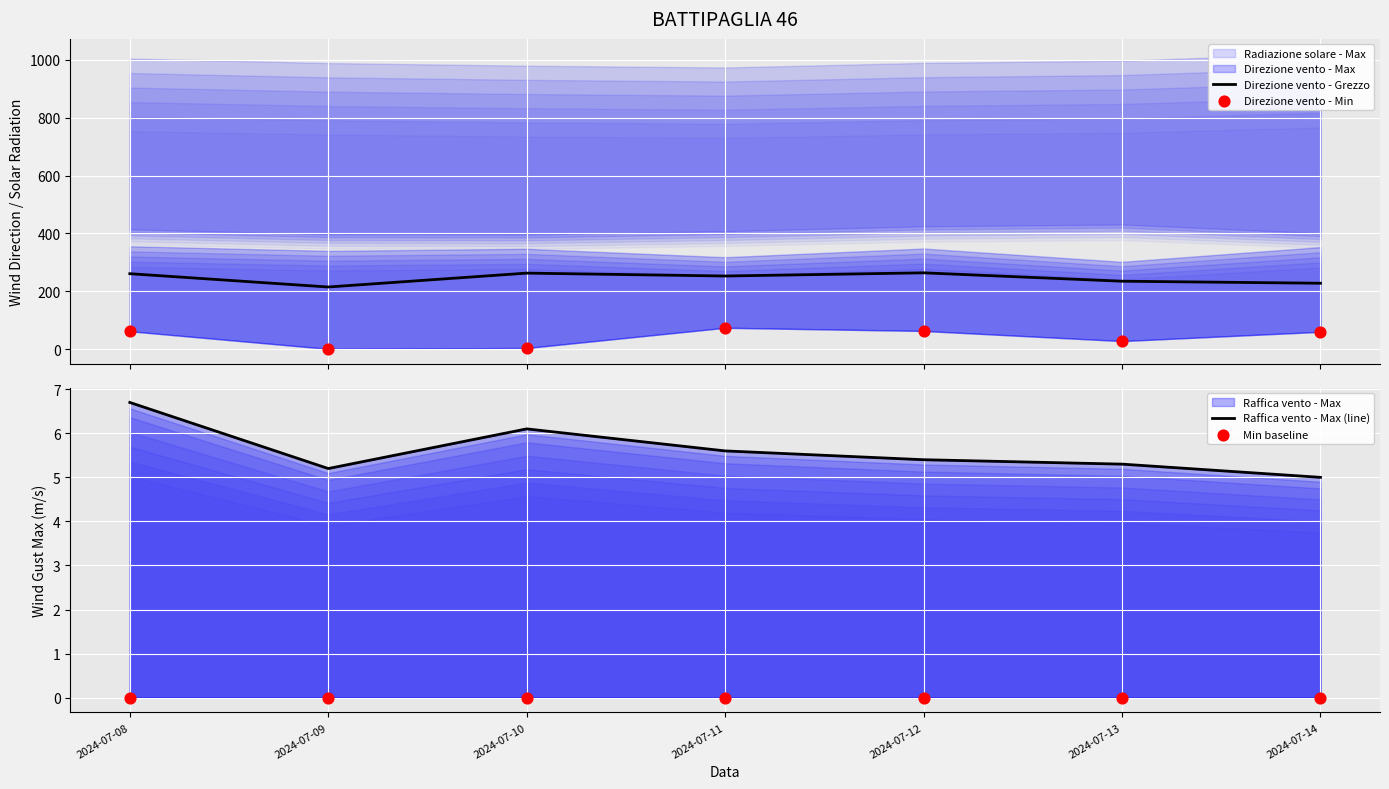

Which series has the widest spread of Y values?

Direzione vento - Min